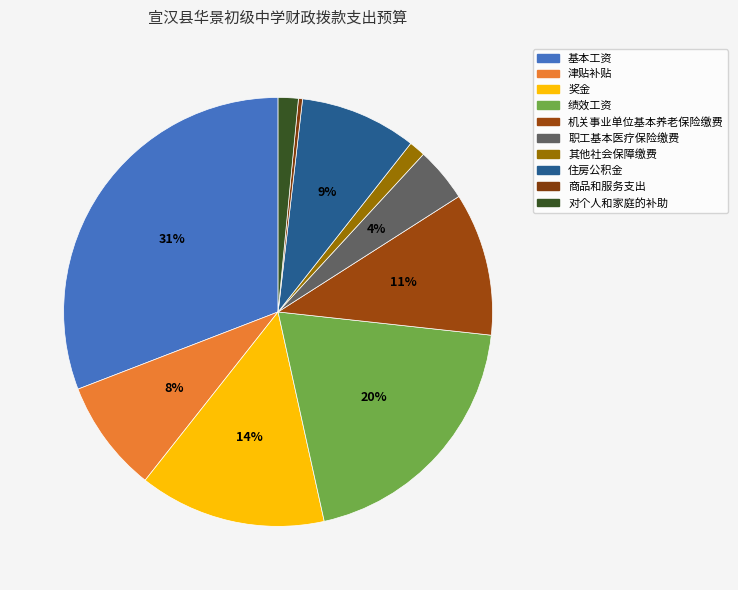

What percentage do 职工基本医疗保险缴费 and 基本工资 together represent?

35.0%